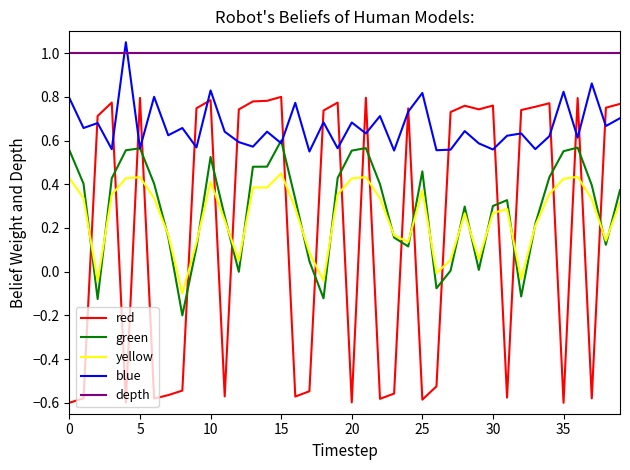

Which series has the largest total across all categories?

depth